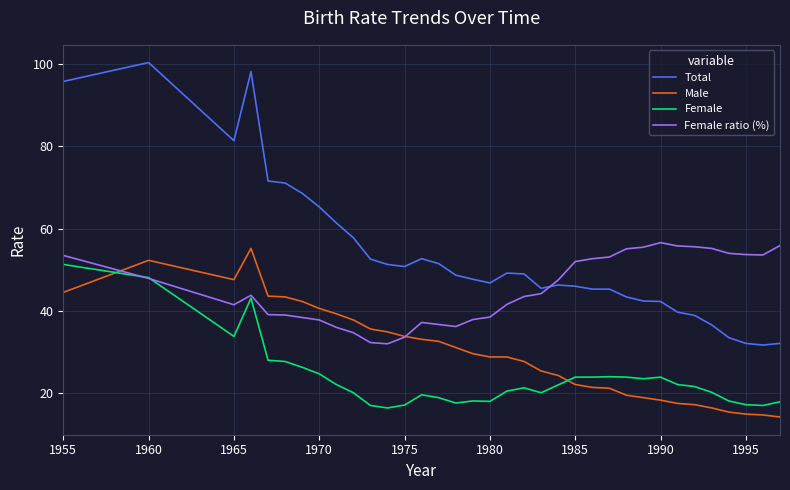

Which series has the largest total across all categories?

Total